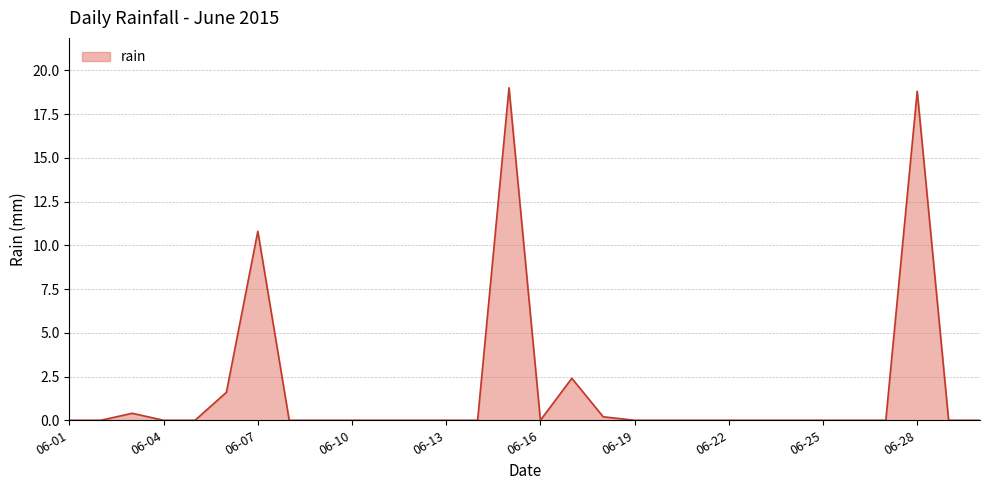

What is the maximum value shown in the chart?

19.0